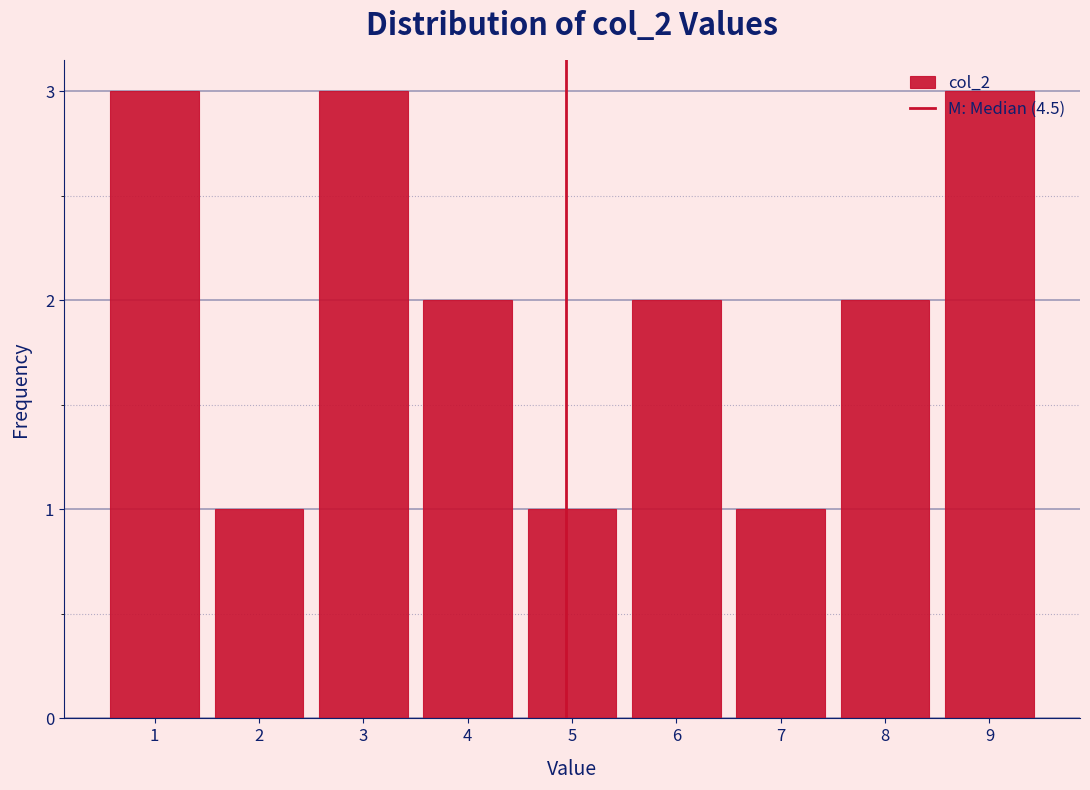

What is the value of the 9th bar from the left?

3